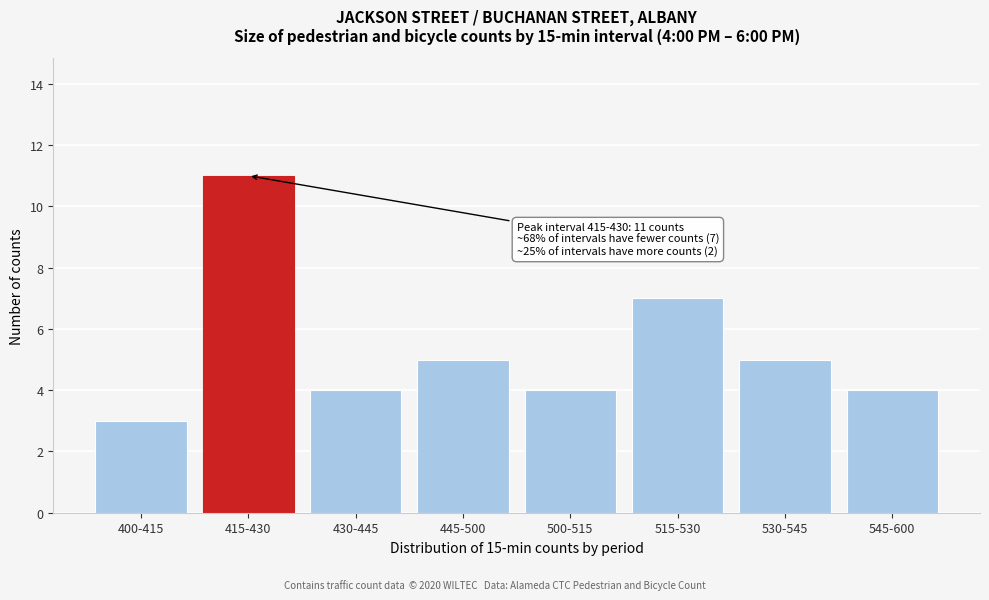

Reading left to right, list all the values displayed in this chart.

3	11	4	5	4	7	5	4